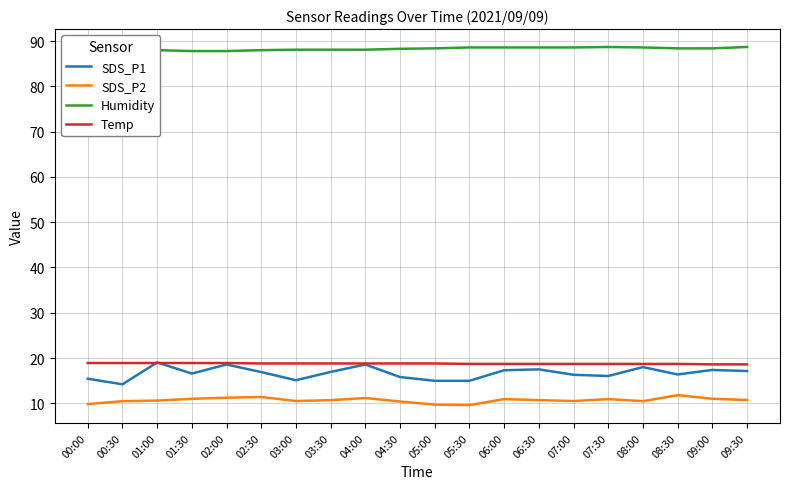

Does the chart have visible grid lines?

Yes